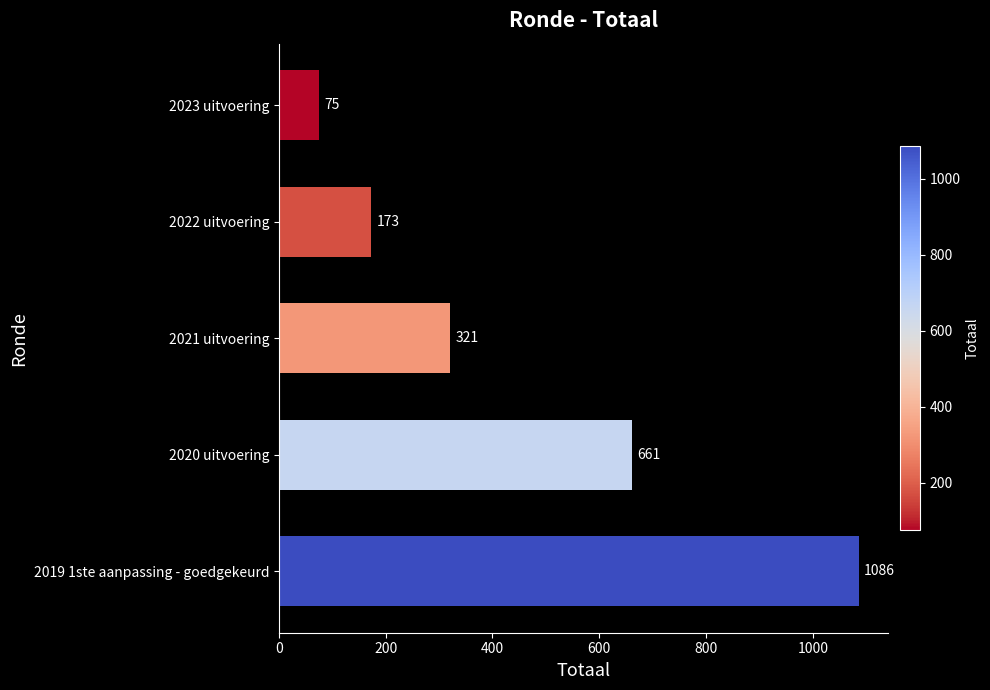

How many values are below 321?

2